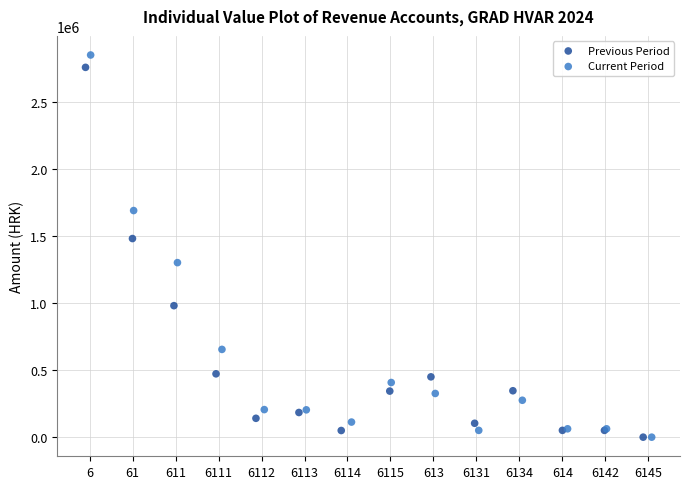

Which series contains the highest Y value?

Current Period